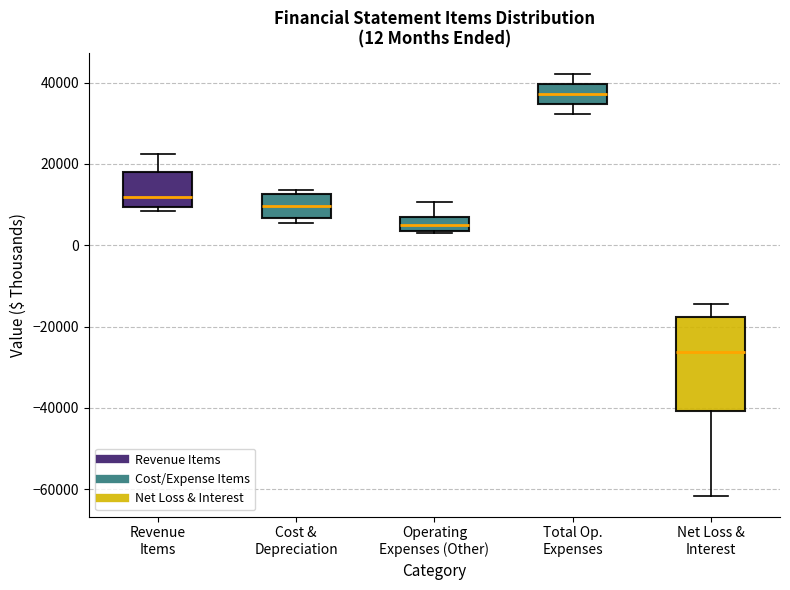

Comparing the boxes themselves (not the whiskers), which one is the tallest?

Net Loss & Interest